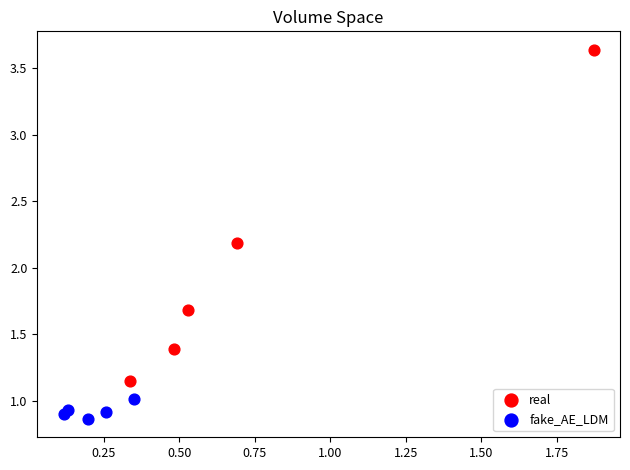

What are all the series names shown in the legend?

real, fake_AE_LDM